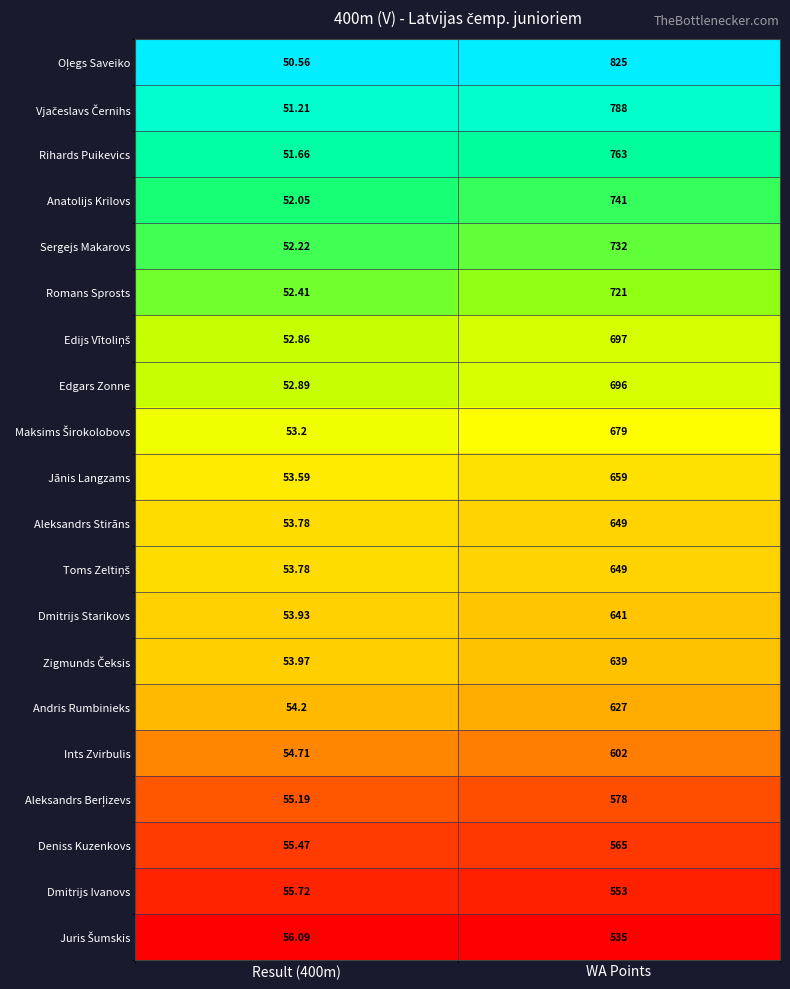

Which category has the highest value in the Edgars Zonne series?

WA Points